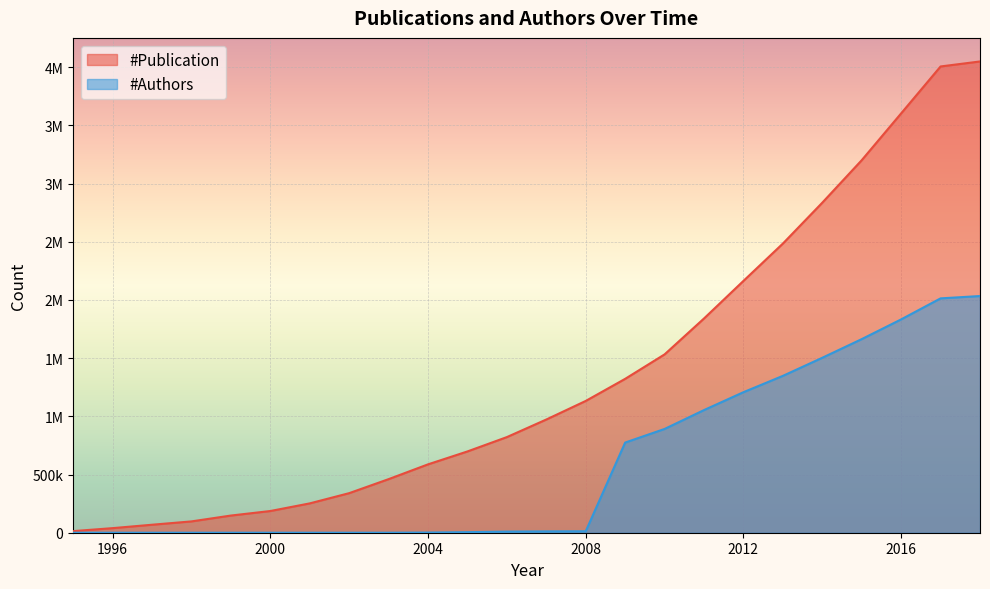

Where does the #Authors series first go above 11463?

2008